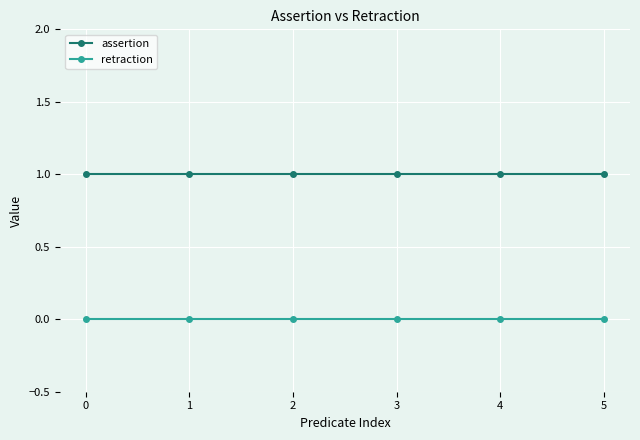

What is the maximum value shown in the chart?

1